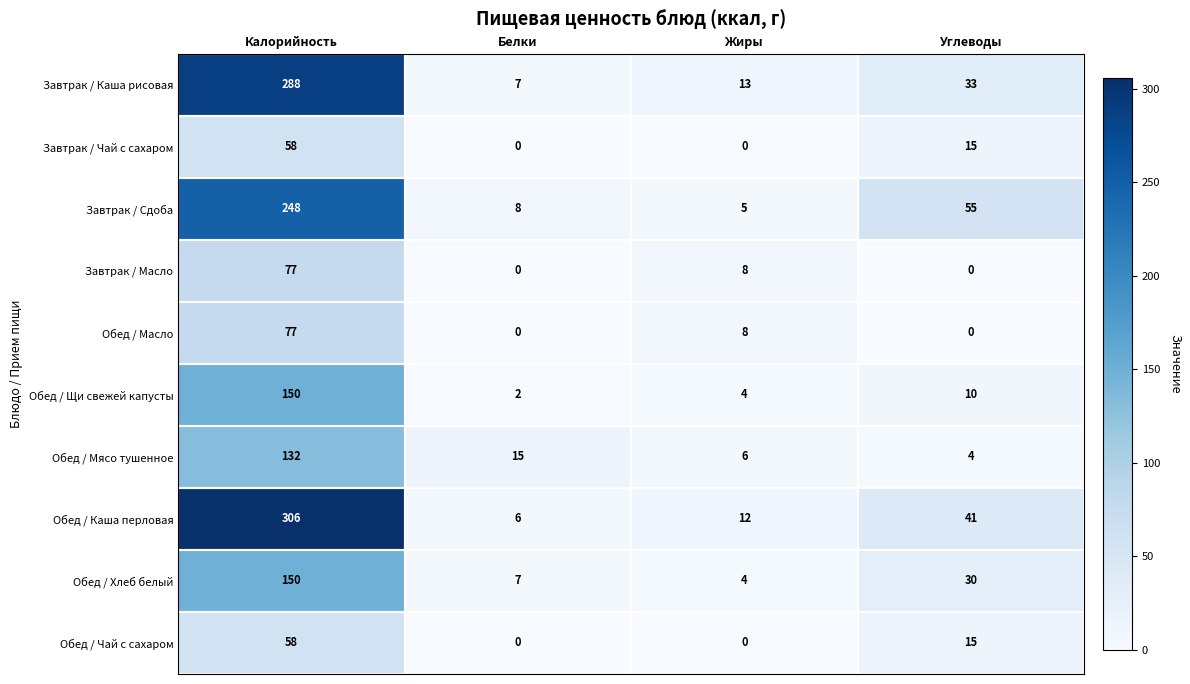

What is the lowest value of the Завтрак / Сдоба series?

5